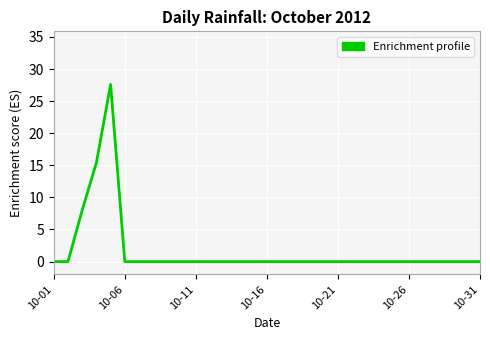

What is the greatest value displayed?

27.6